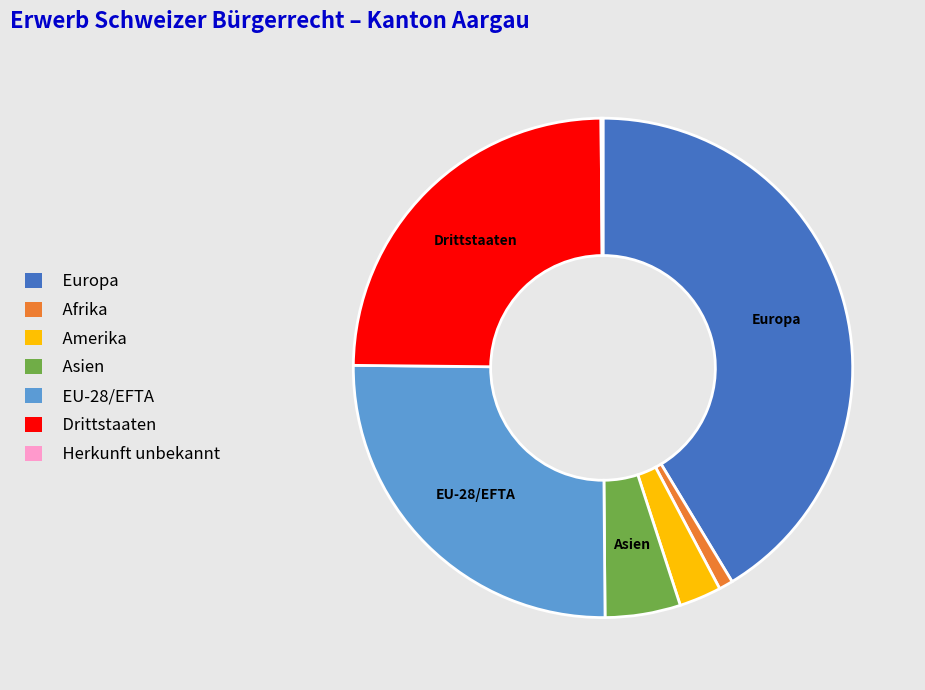

Is there a majority slice in this chart?

No